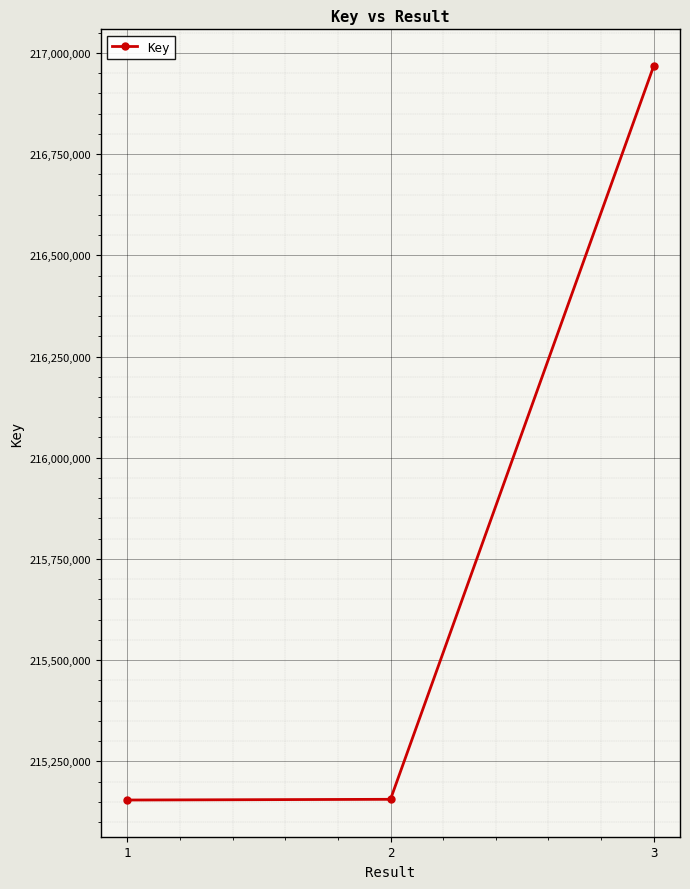

What is the greatest value displayed?

216967742